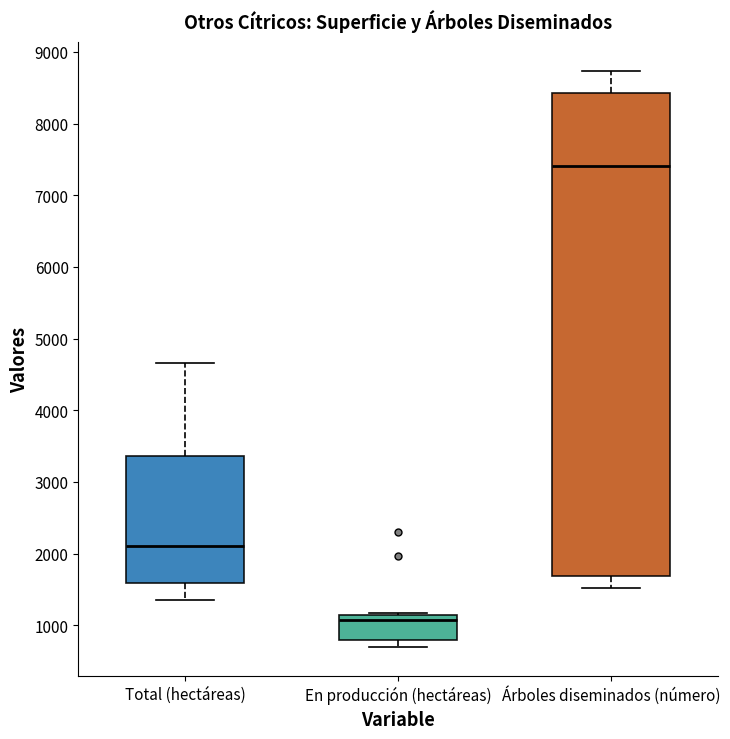

Which box's median line is the highest?

Árboles diseminados (número)